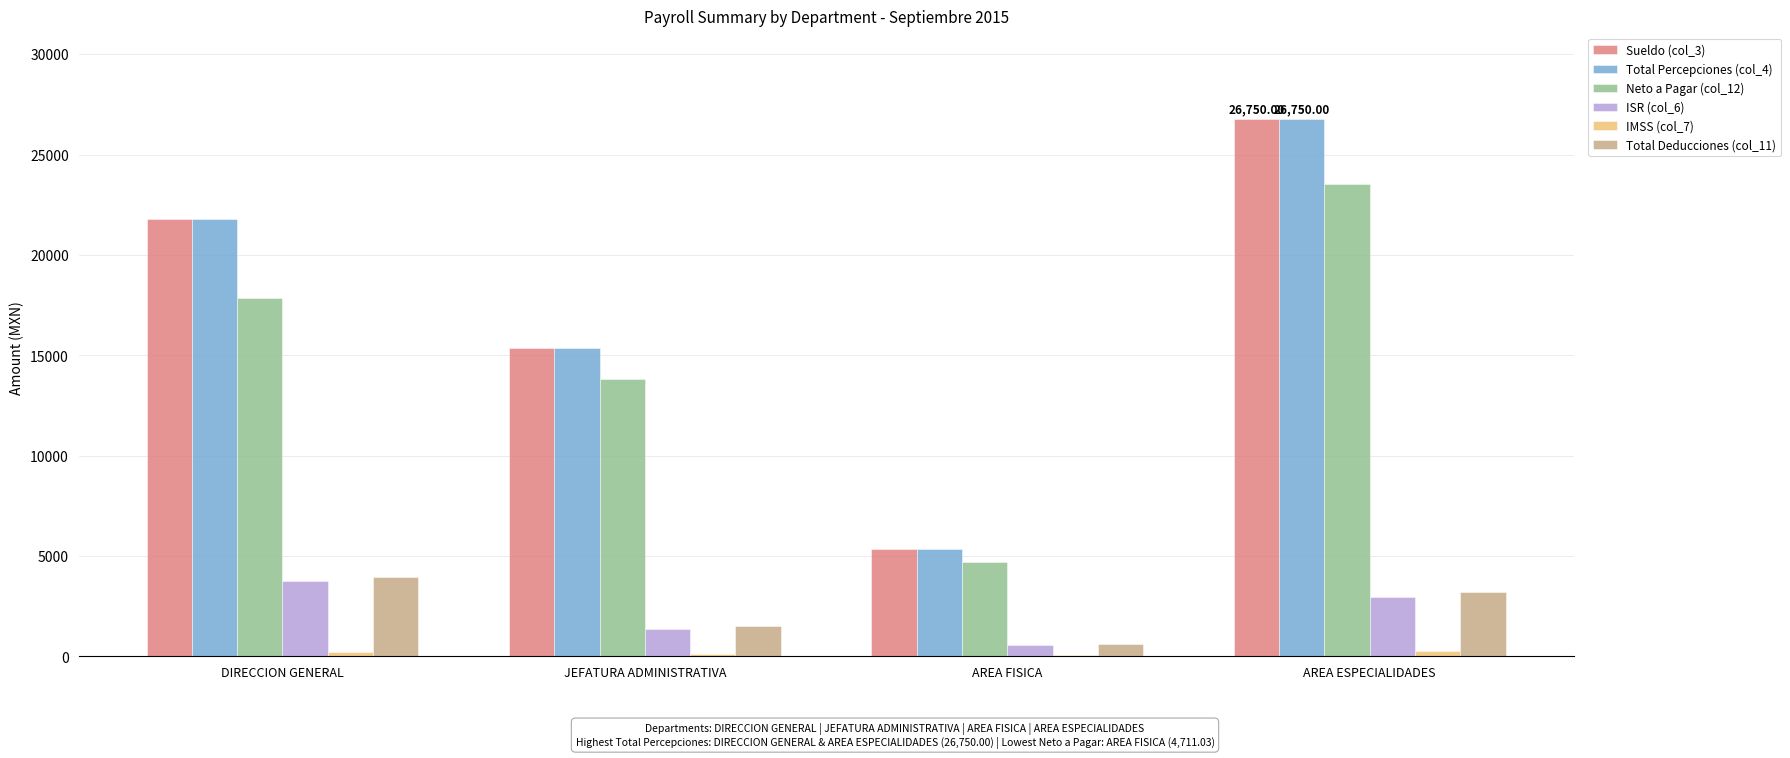

At which category does the chart reach its peak across all series?

AREA ESPECIALIDADES